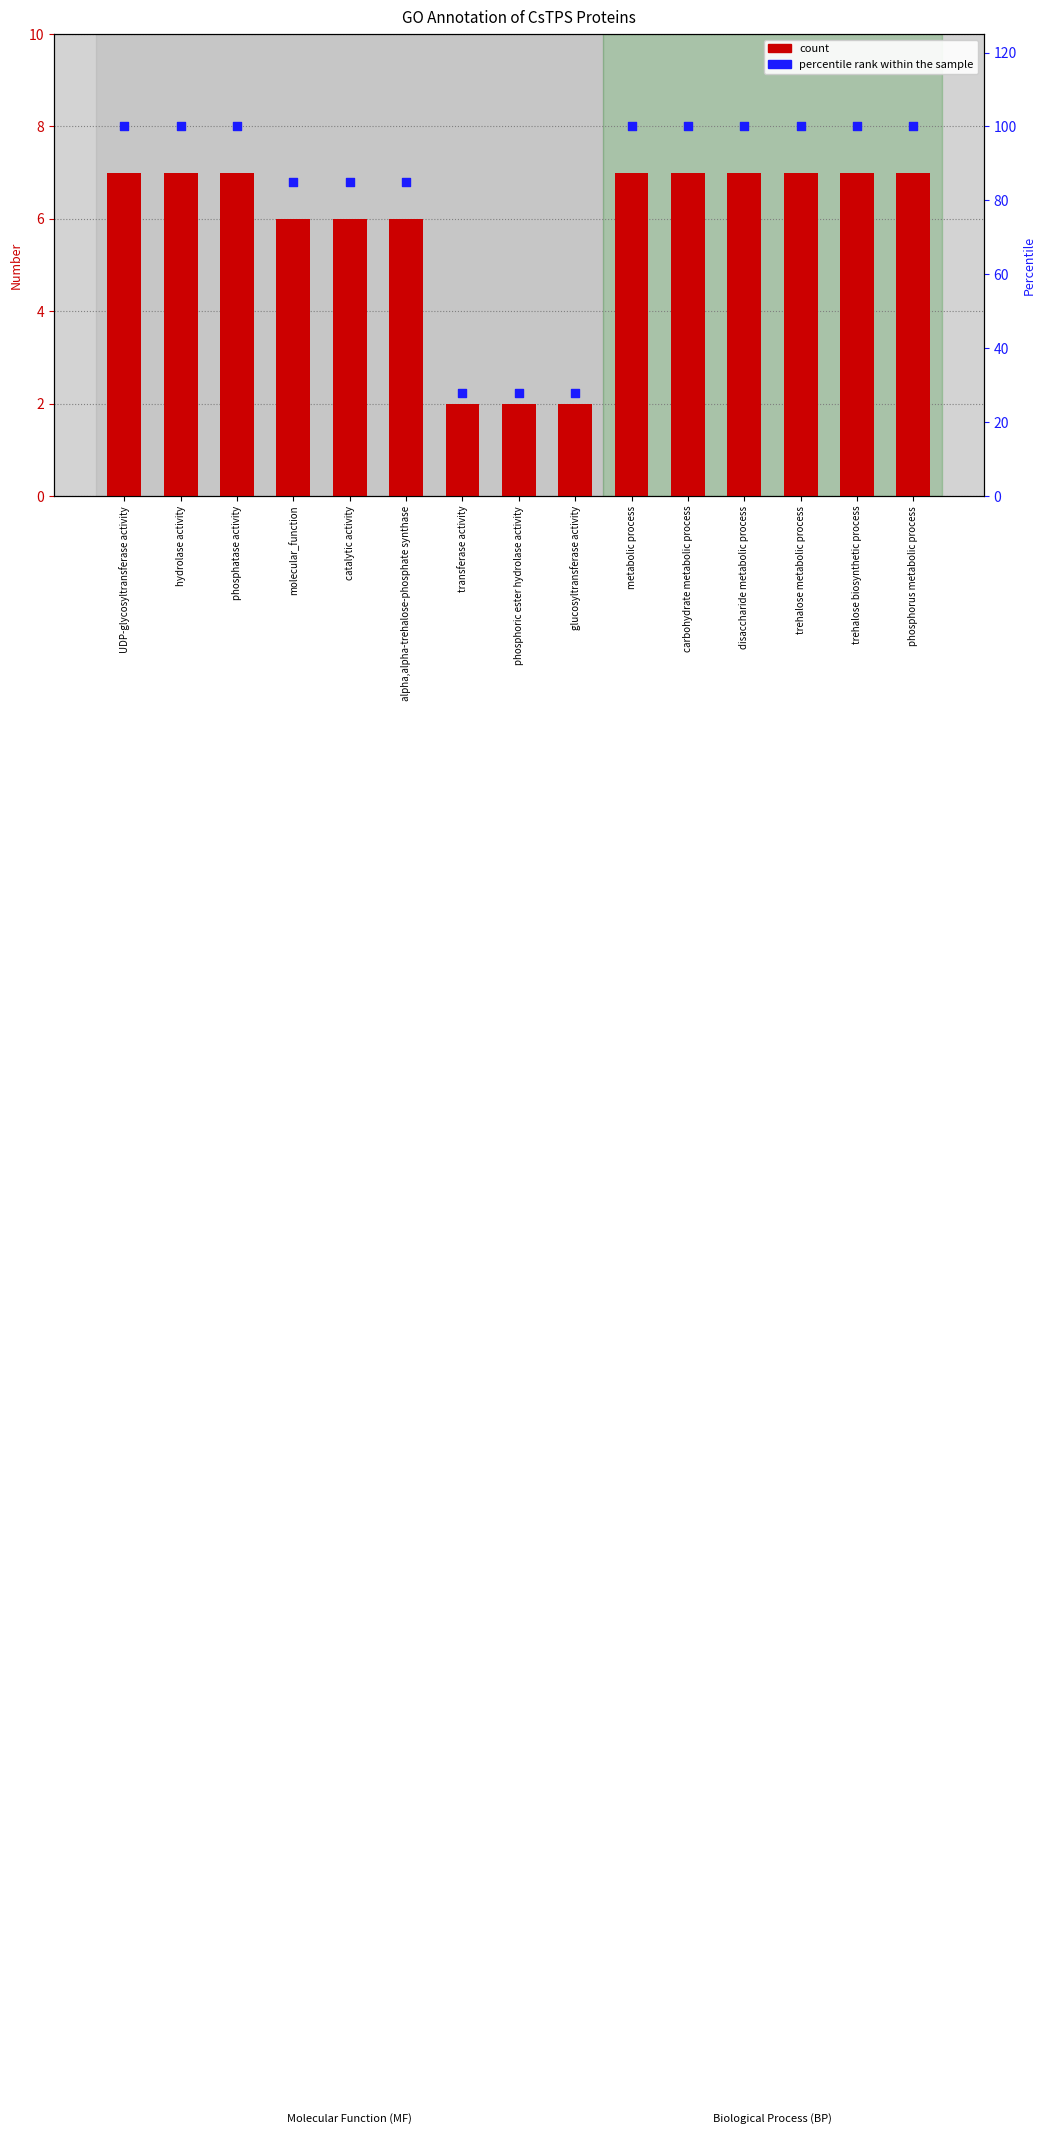

Which series has the largest total across all categories?

percentile rank within the sample